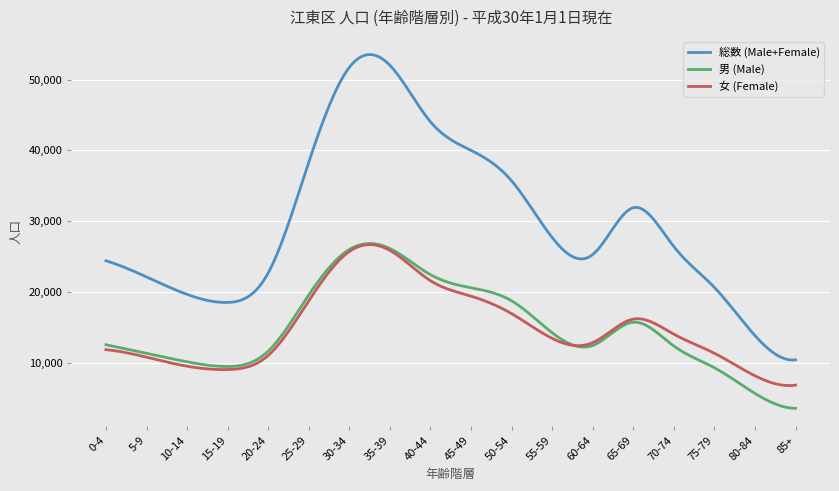

True or false: 男 (Male) and 総数 (Male+Female) intersect in this chart.

False